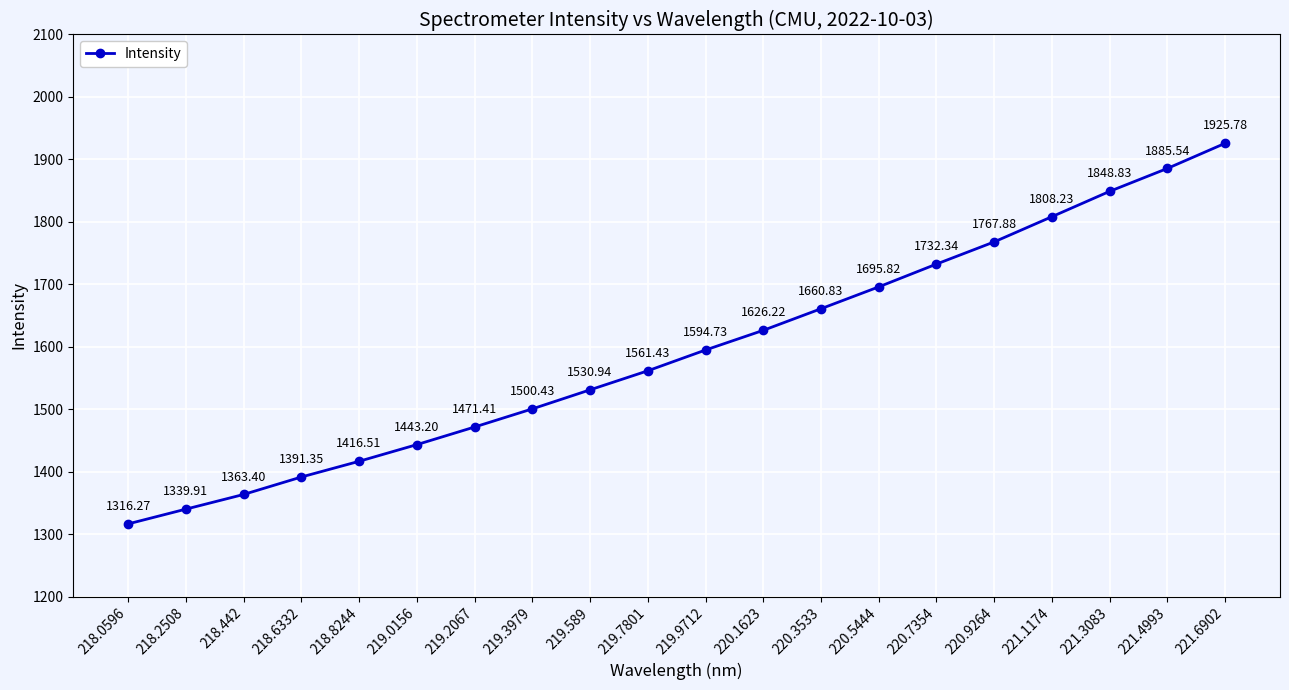

Read the value at 218.6332.

1391.4